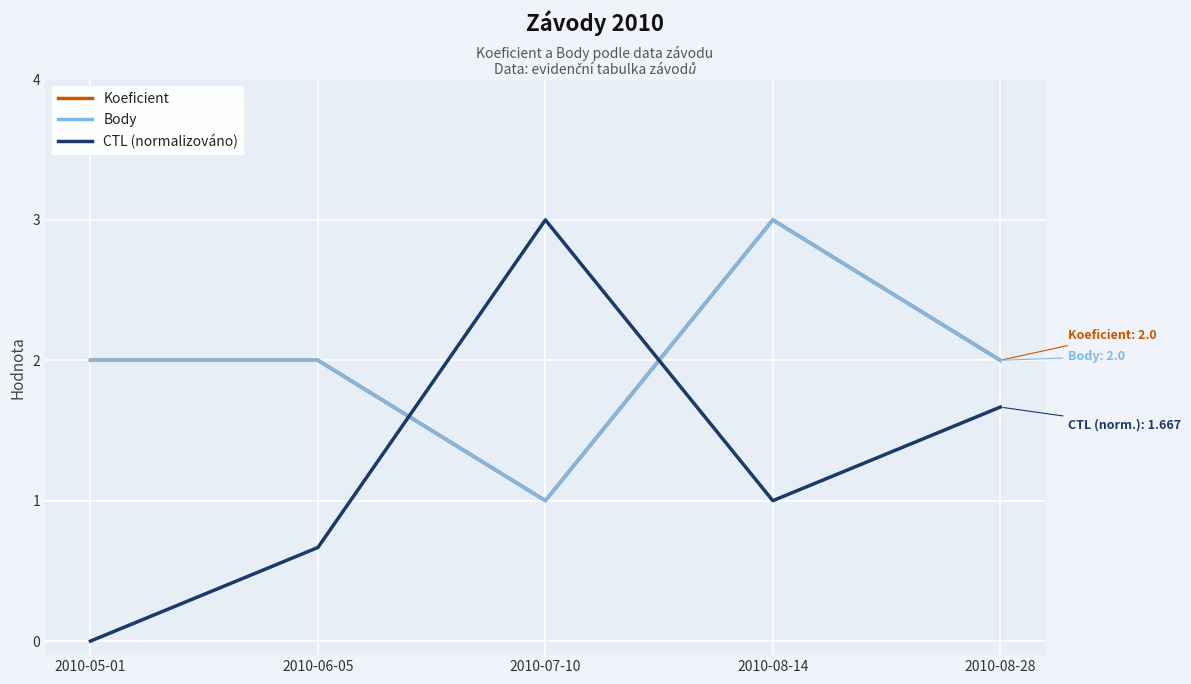

At which category is the sum across all series the highest?

2010-08-14